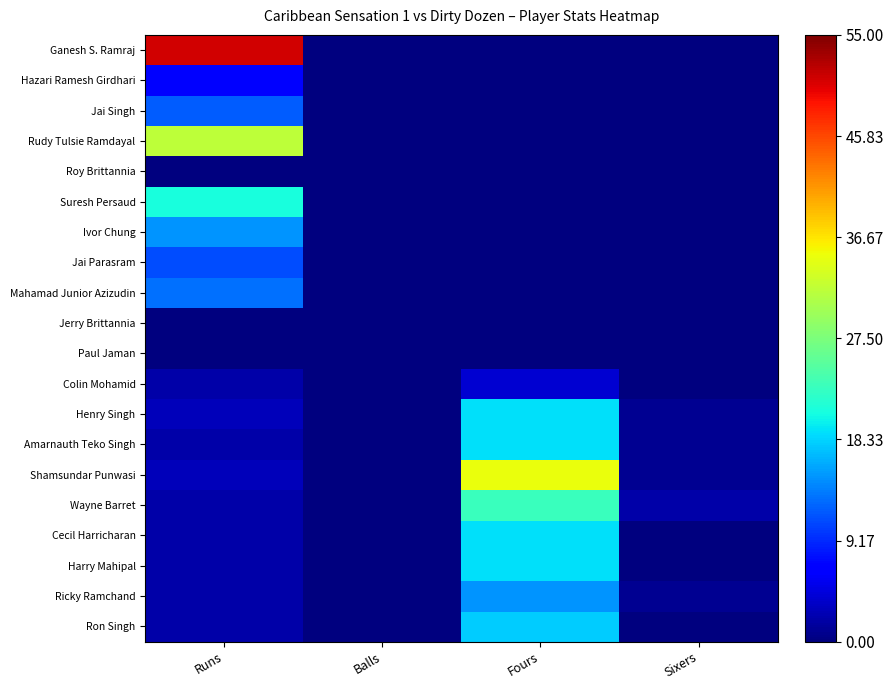

At which category is the sum across all series the highest?

Runs